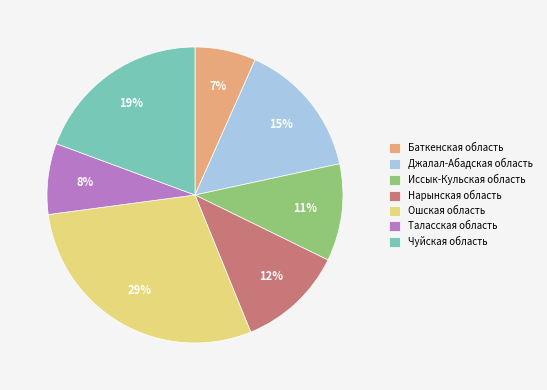

What is the ratio of the value at Иссык-Кульская область to the value at Ошская область?

0.4